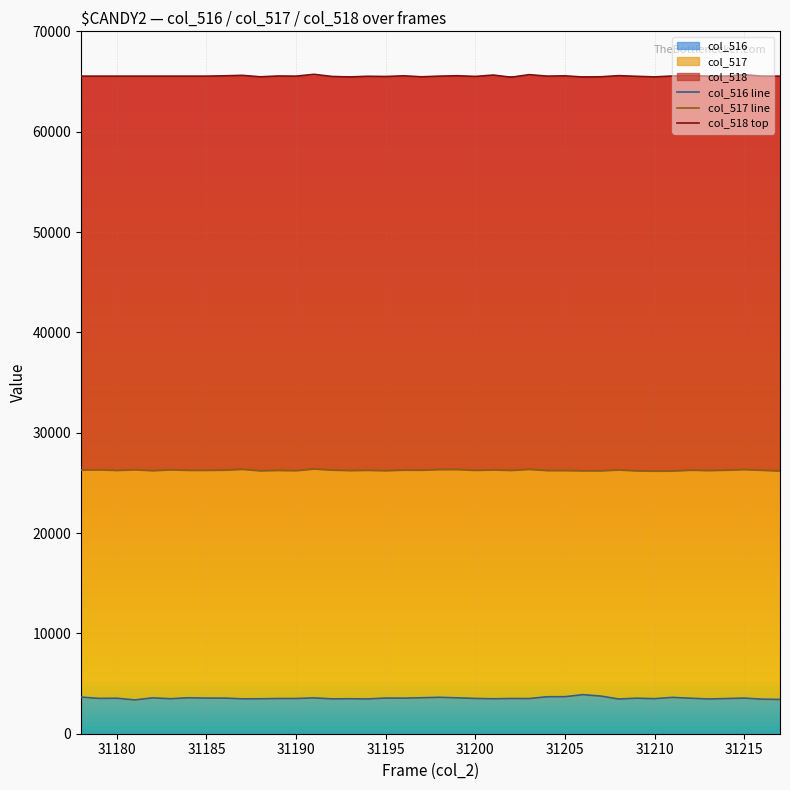

What is the minimum value for col_516?

3366